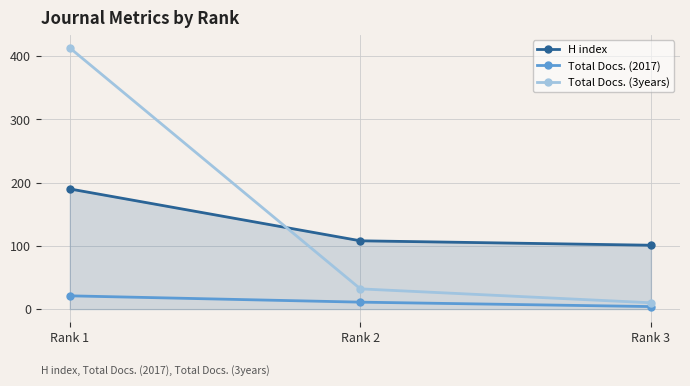

How many values in the Total Docs. (3years) series are below 32?

1